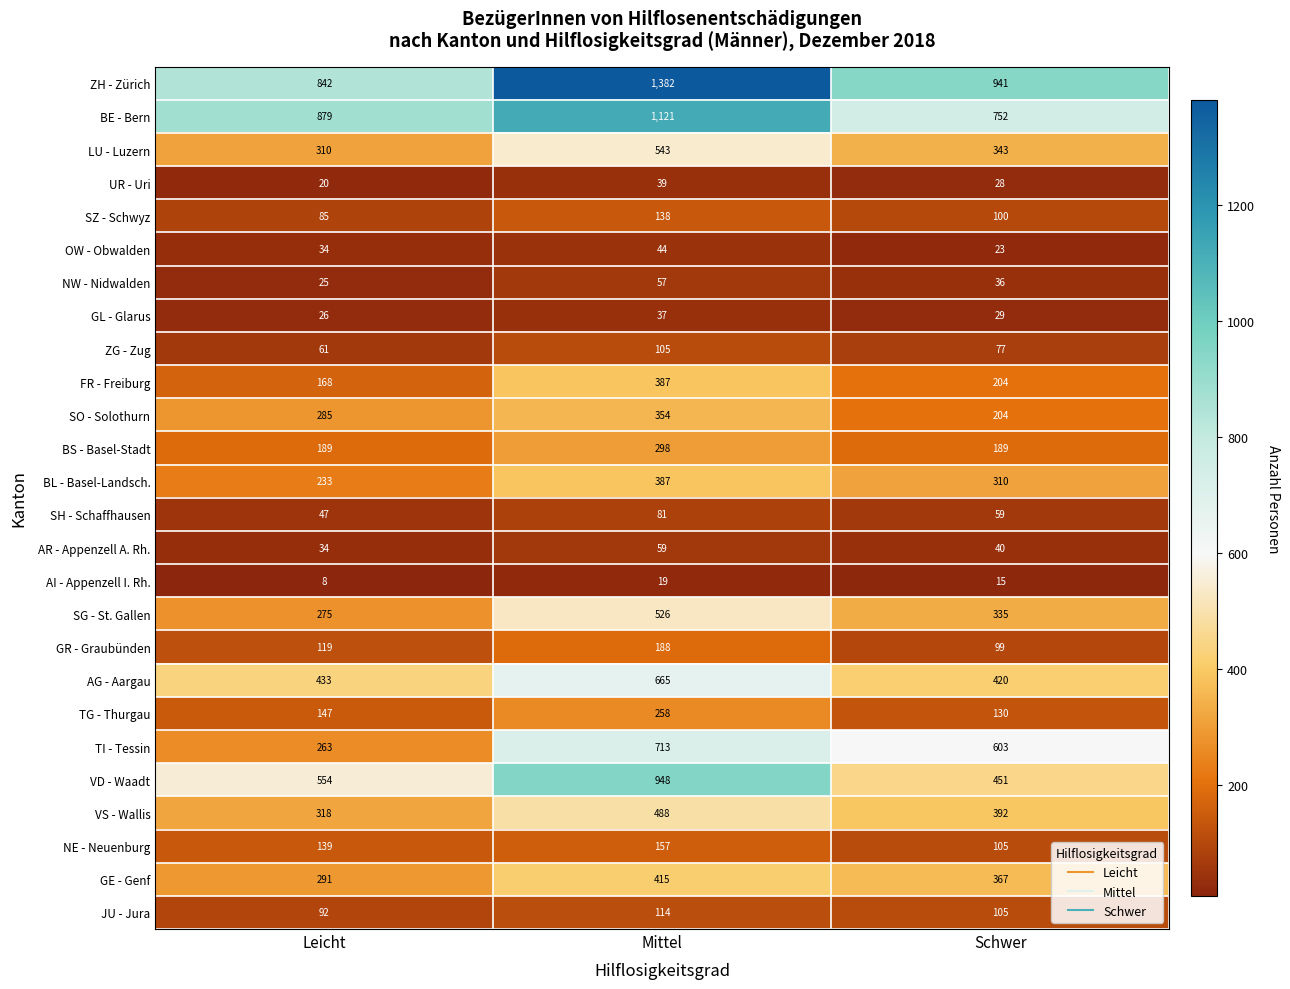

How many data points in AG - Aargau are less than 433?

1